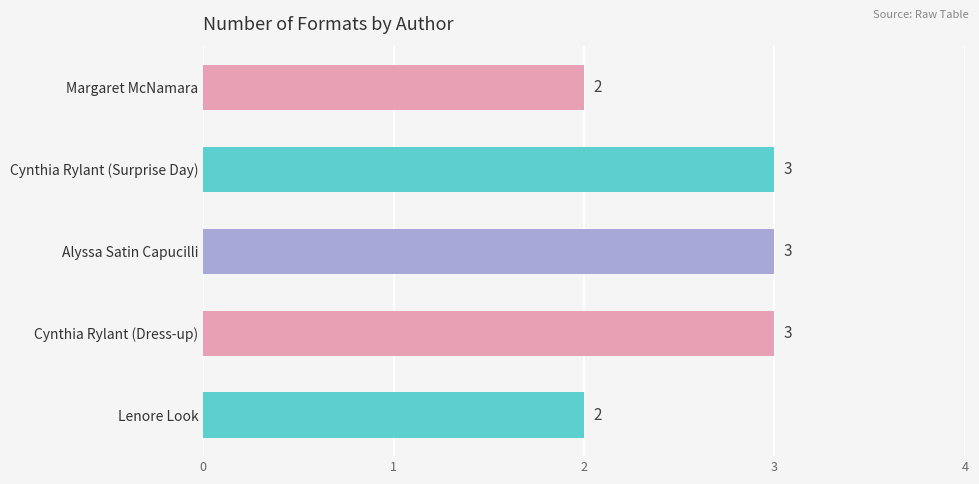

How many categories are shown in the chart?

5